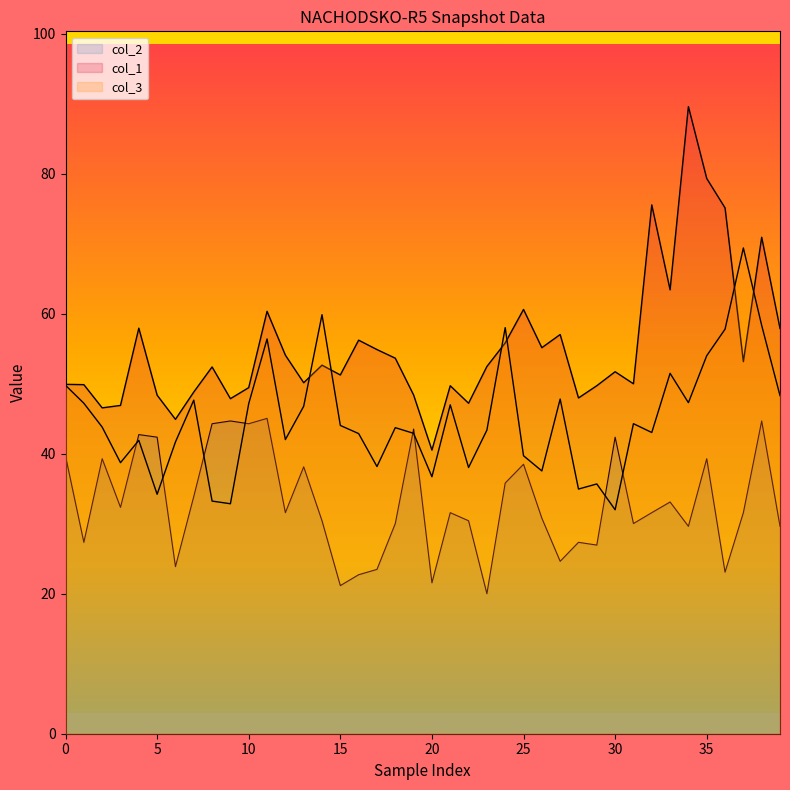

Which series has the widest spread of values?

col_1